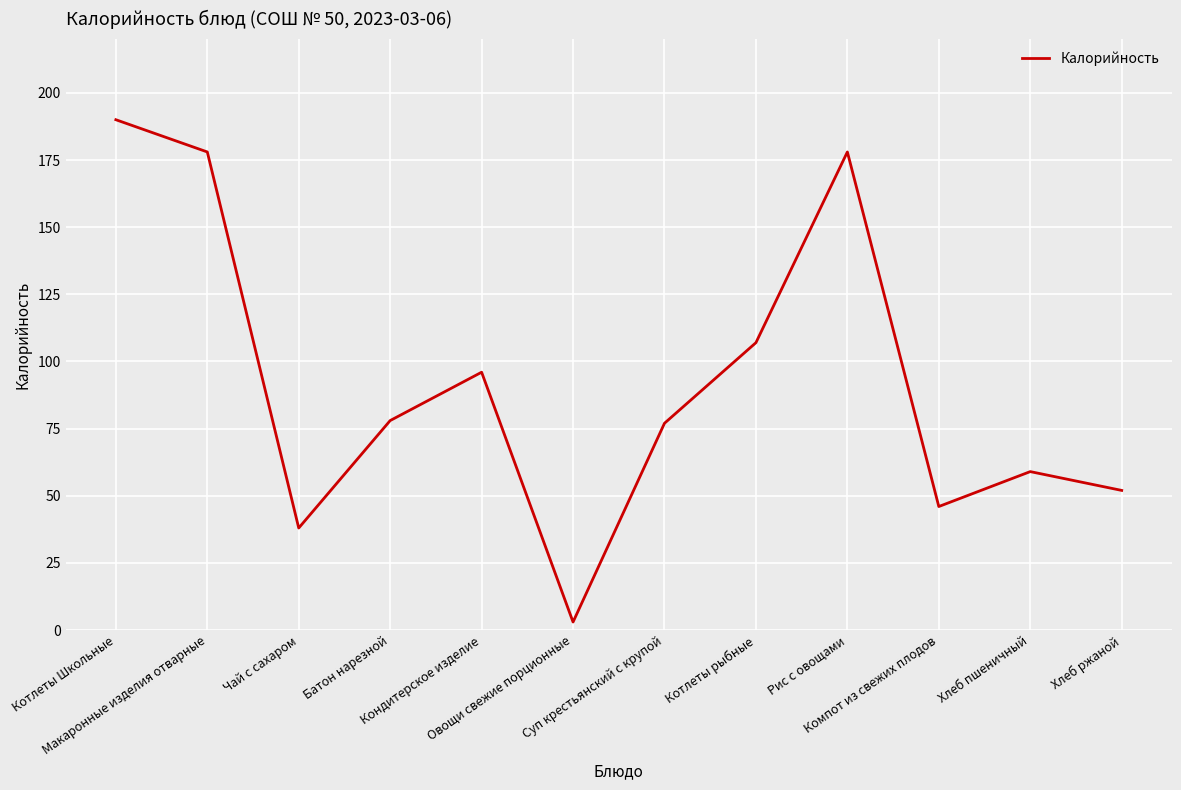

What is the sum of all values?

1102